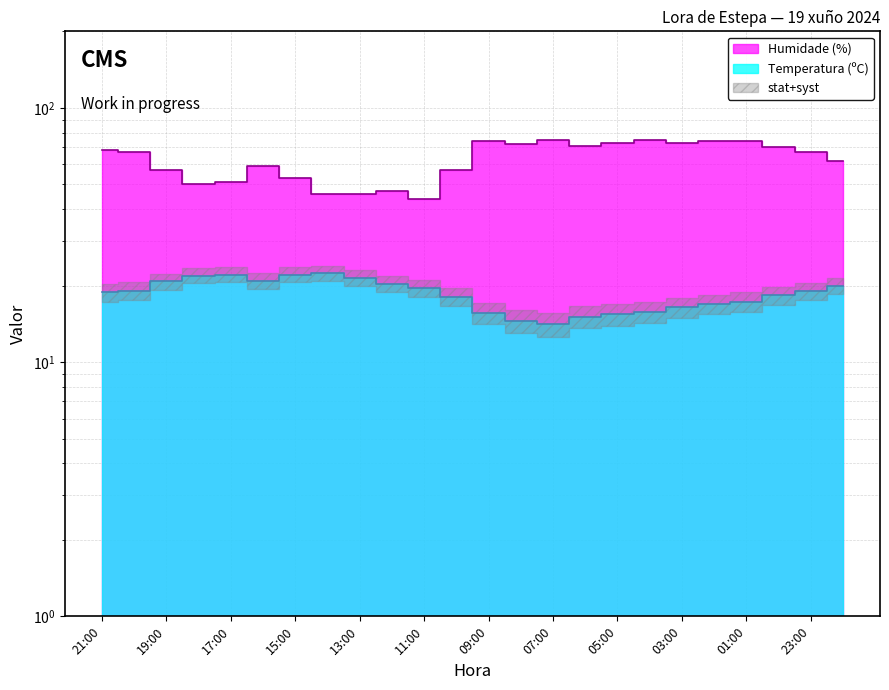

True or false: Temperatura (ºC) and Humidade (%) cross at least once.

False